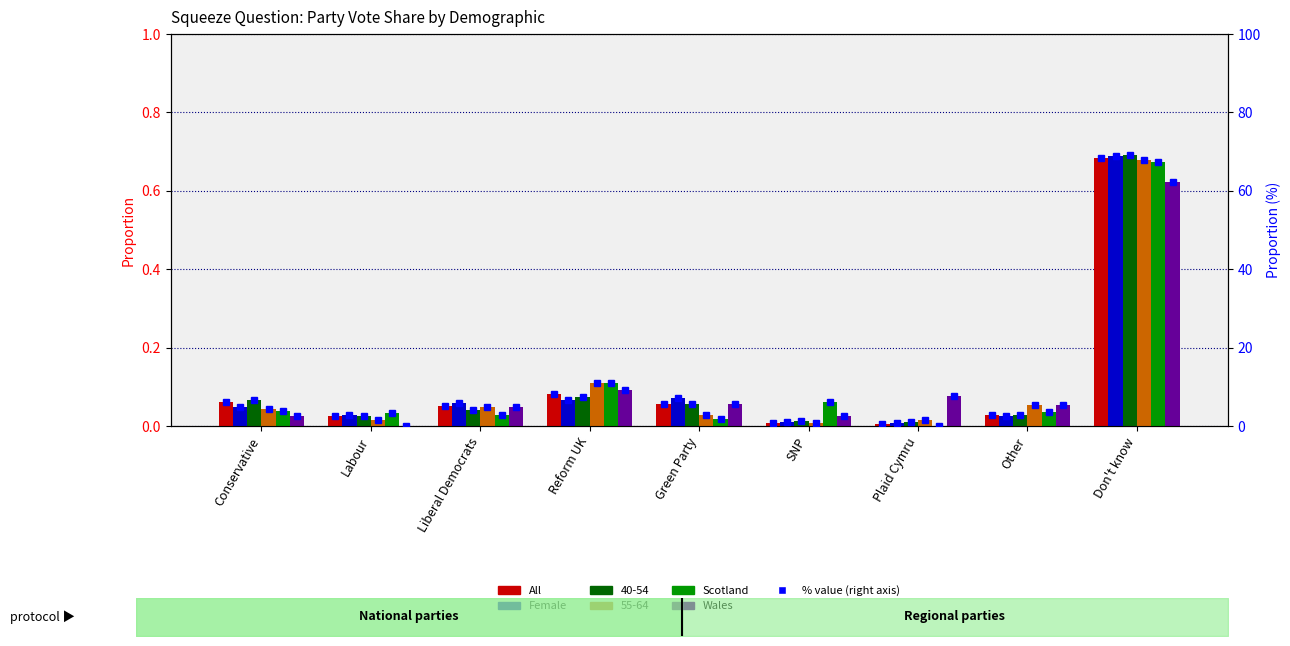

Is it true that All equals 0.0 at SNP?

True